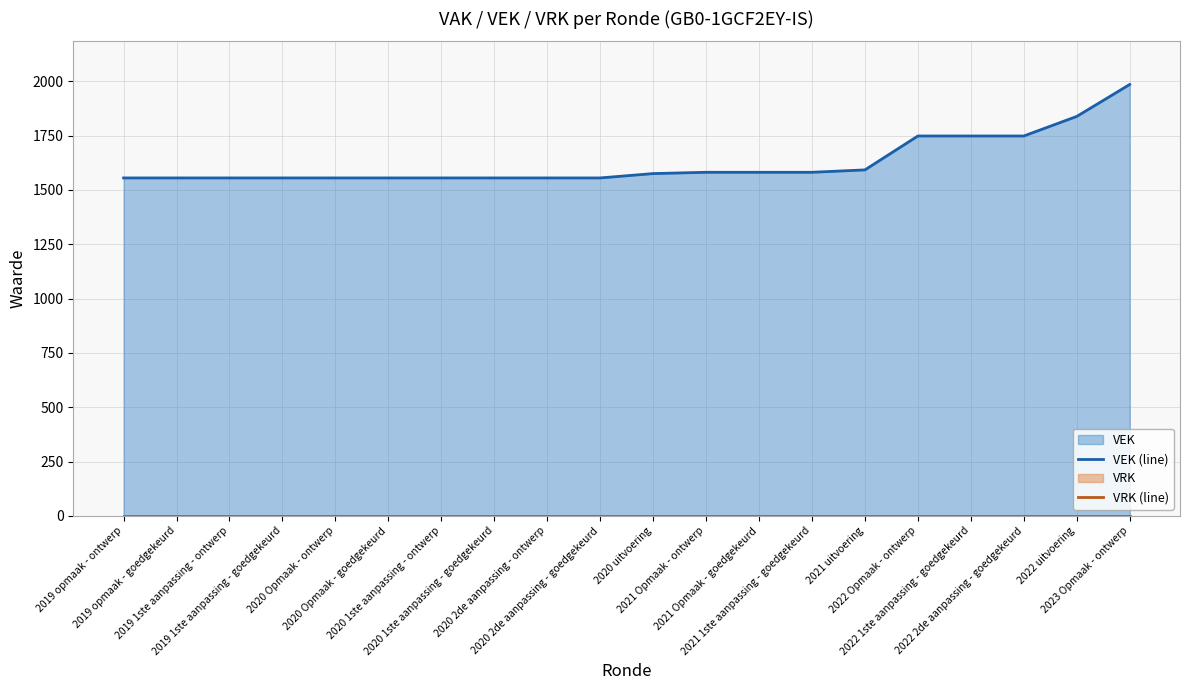

Rank the categories by VRK (line) value from highest to lowest.

2019 opmaak - ontwerp, 2019 opmaak - goedgekeurd, 2019 1ste aanpassing - ontwerp, 2019 1ste aanpassing - goedgekeurd, 2020 Opmaak - ontwerp, 2020 Opmaak - goedgekeurd, 2020 1ste aanpassing - ontwerp, 2020 1ste aanpassing - goedgekeurd, 2020 2de aanpassing - ontwerp, 2020 2de aanpassing - goedgekeurd, 2020 uitvoering, 2021 Opmaak - ontwerp, 2021 Opmaak - goedgekeurd, 2021 1ste aanpassing - goedgekeurd, 2021 uitvoering, 2022 Opmaak - ontwerp, 2022 1ste aanpassing - goedgekeurd, 2022 2de aanpassing - goedgekeurd, 2022 uitvoering, 2023 Opmaak - ontwerp